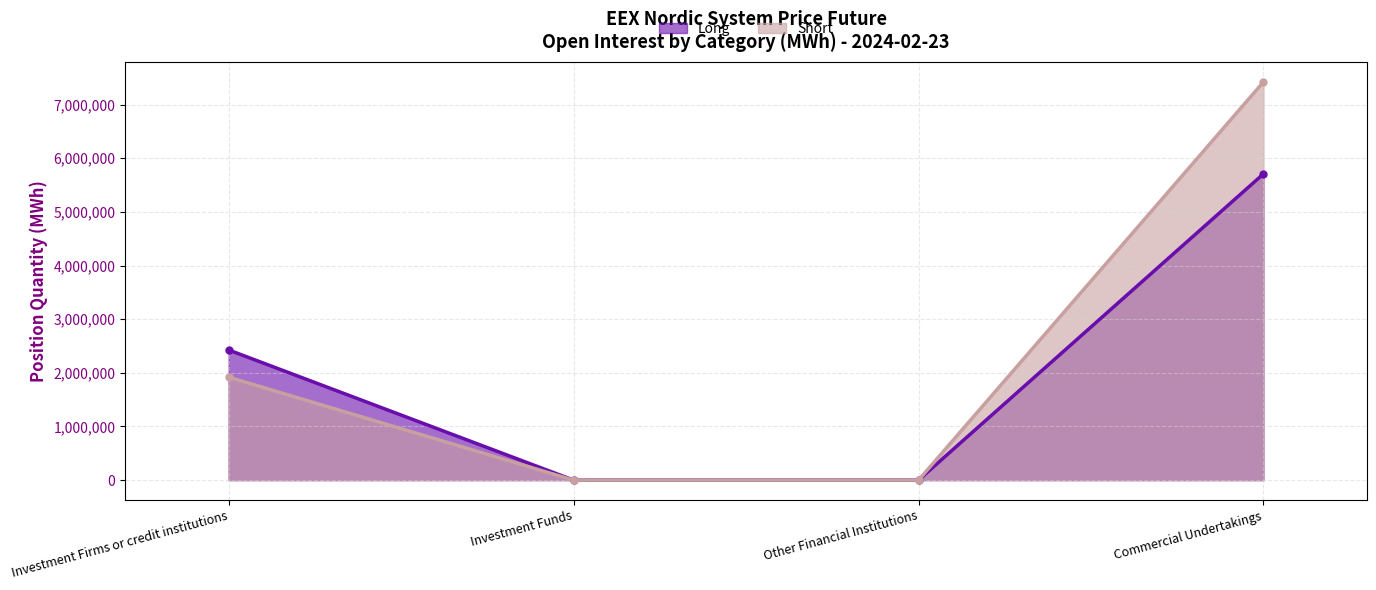

Count the number of data series in this chart.

2